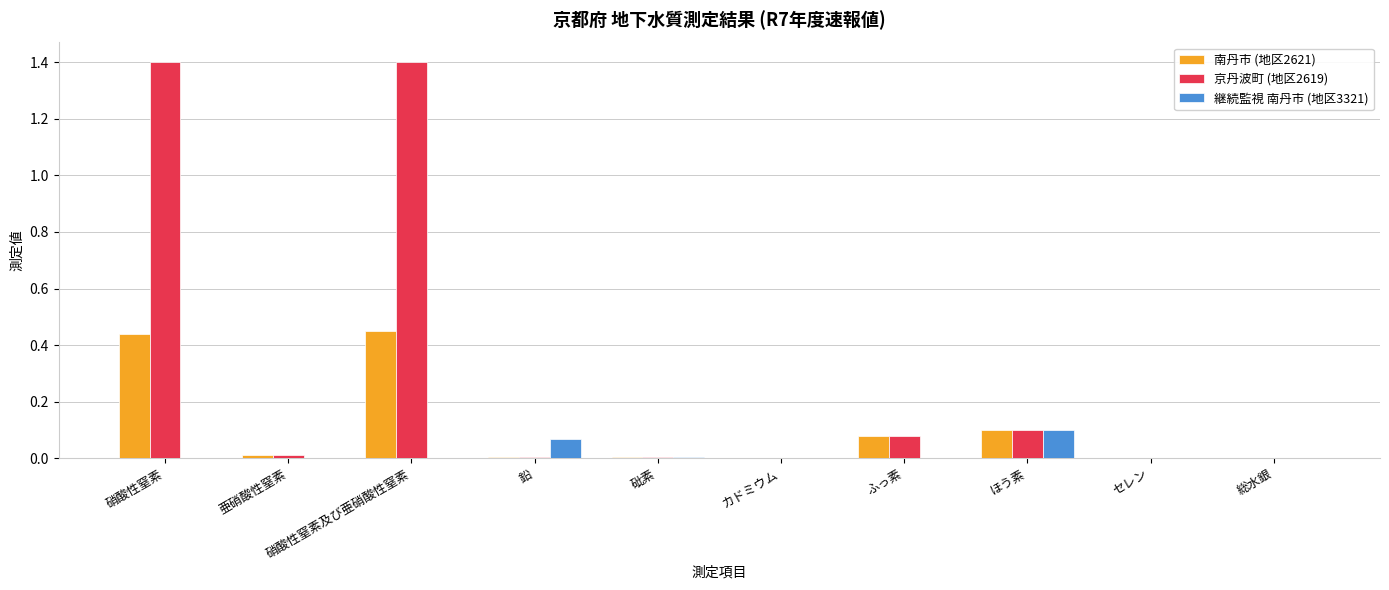

At which label does 継続監視 南丹市 (地区3321) reach its peak?

ほう素